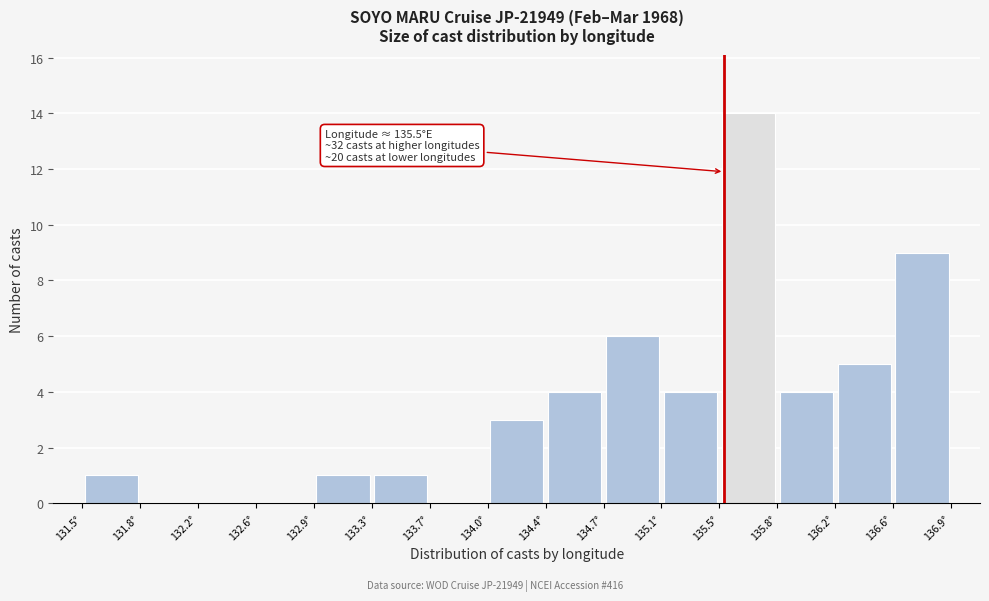

Which range on the x-axis has the tallest bar?

135.45 to 135.85